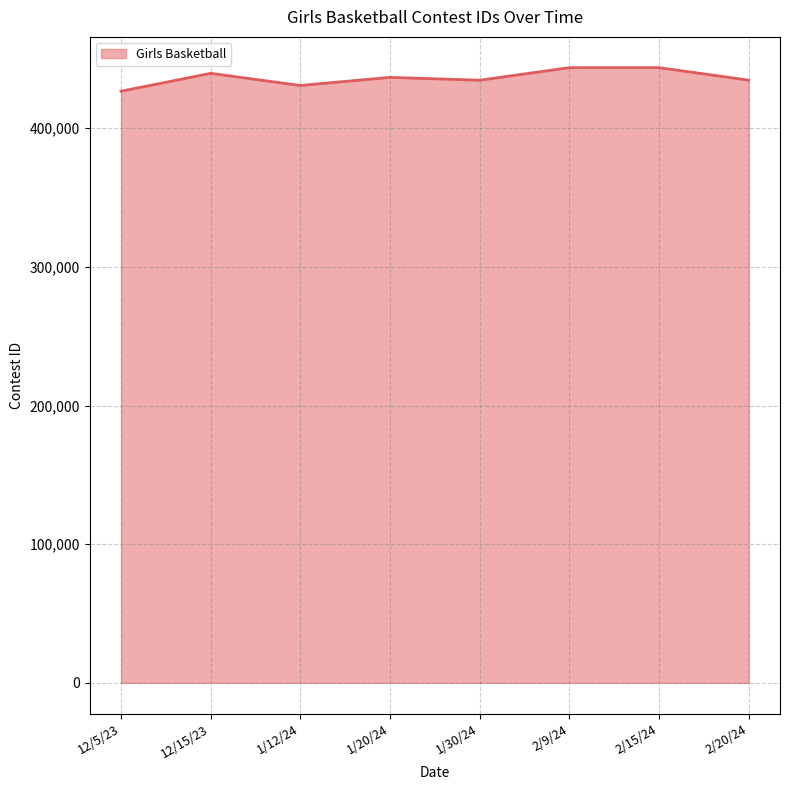

What is the greatest value displayed?

443739